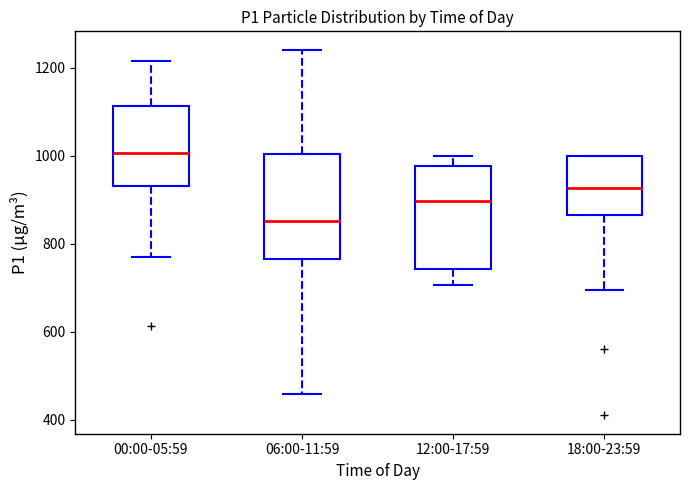

Where does the median line of the box for 00:00-05:59 sit on the y-axis? The values are not printed on the chart, so give them approximately, as read against the axis.

1000